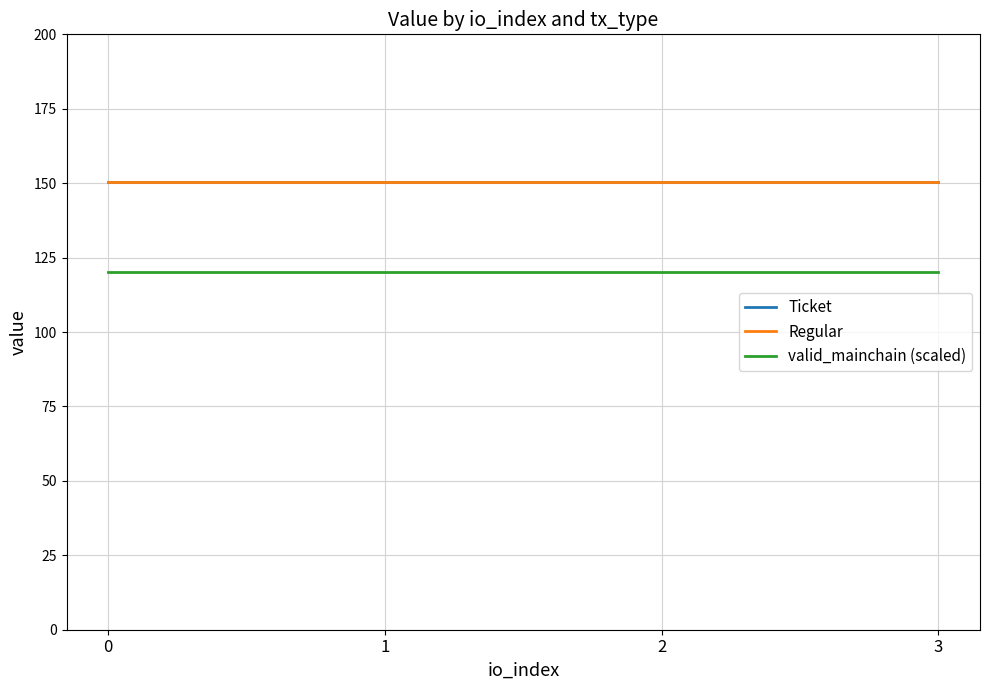

Which series has the widest spread of values?

Ticket